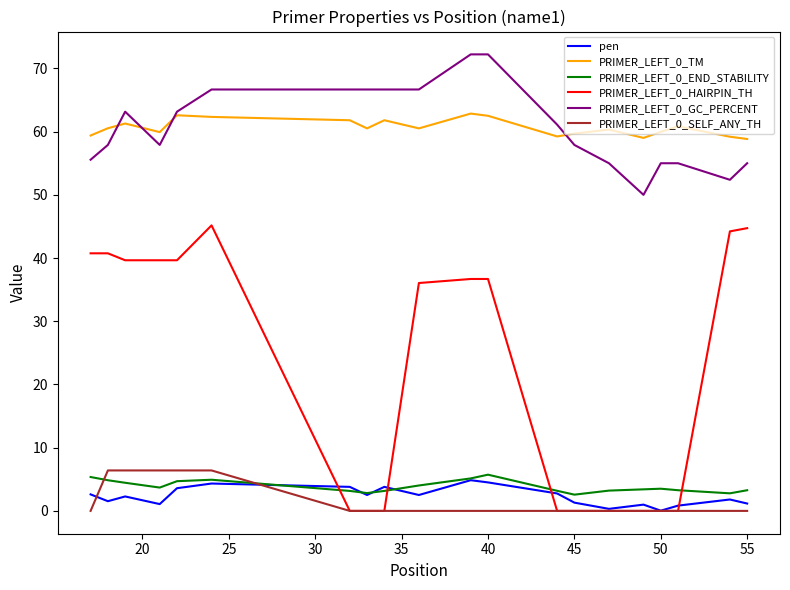

True or false: PRIMER_LEFT_0_SELF_ANY_TH and PRIMER_LEFT_0_TM intersect in this chart.

False